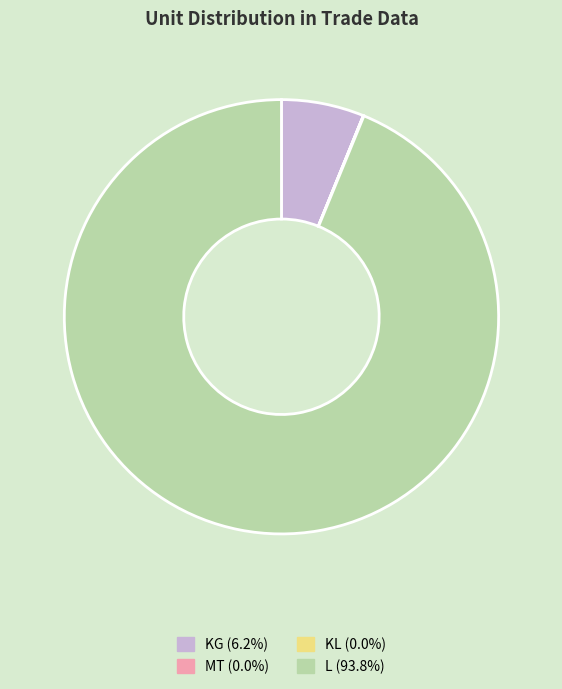

Do L and KG together represent more than half of the pie?

Yes